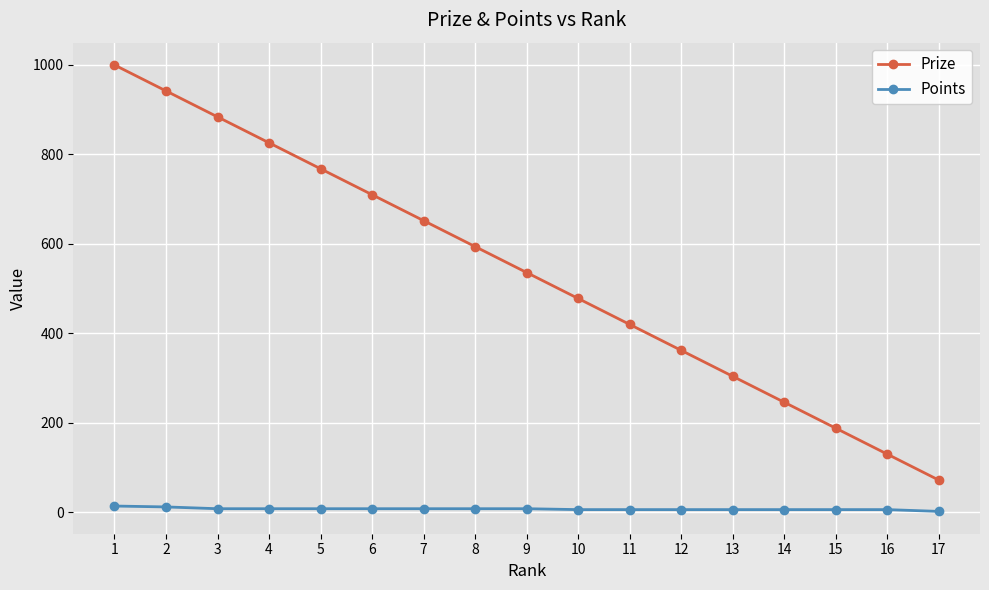

True or false: Prize and Points intersect in this chart.

False